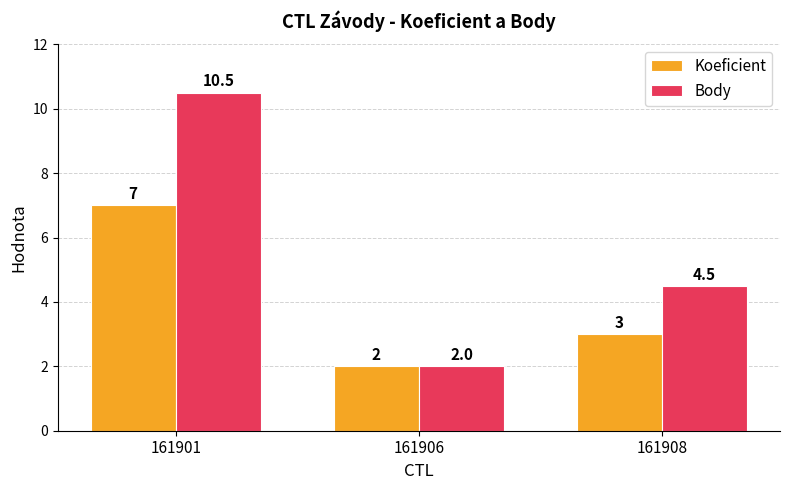

How many groups of bars are there?

3